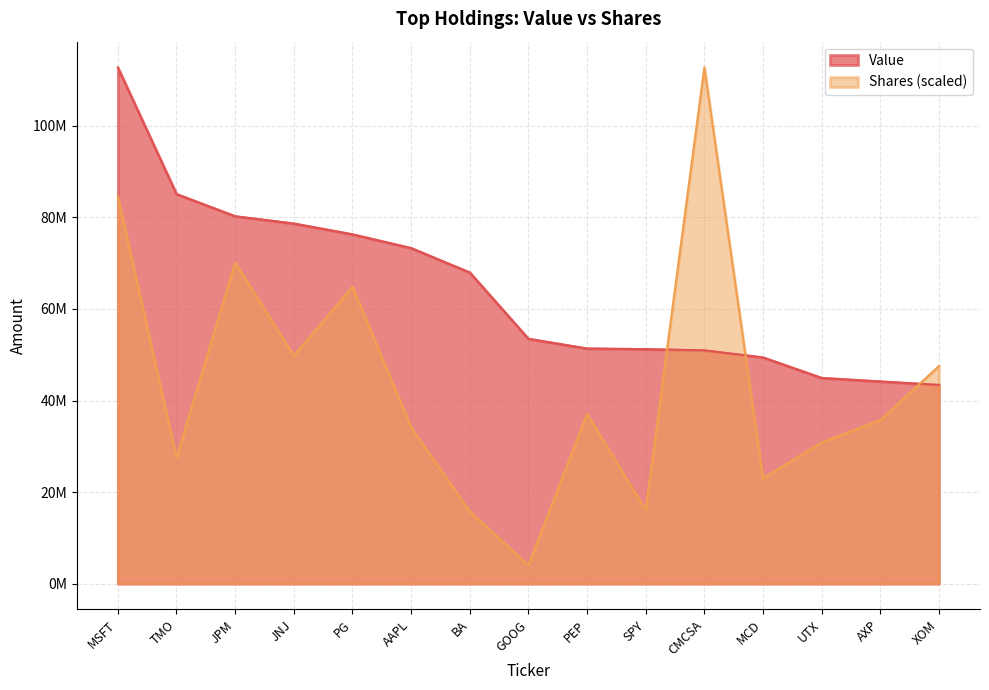

Which series changed the most between JPM and AAPL?

Shares (scaled)